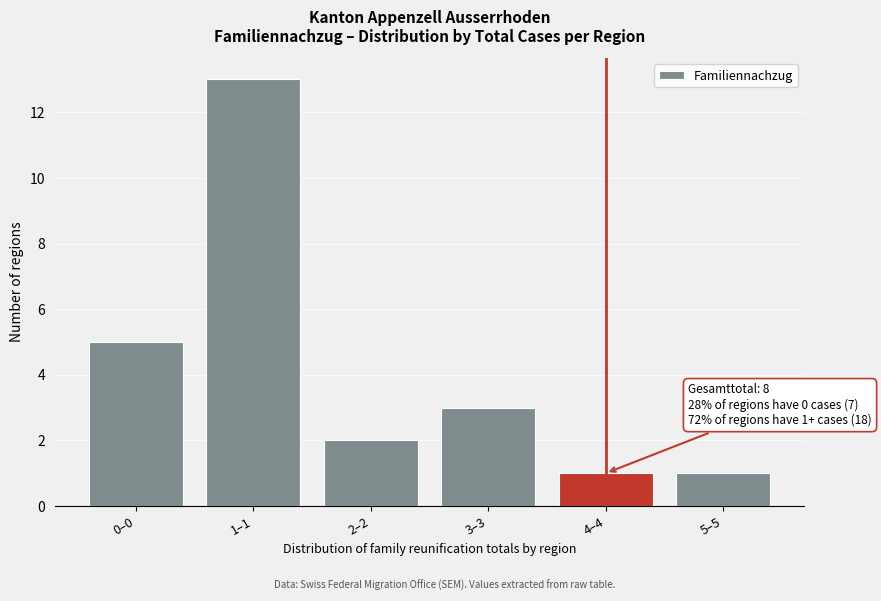

Reading right to left, list all the values displayed in this chart.

5–5=1	4–4=1	3–3=3	2–2=2	1–1=13	0–0=5